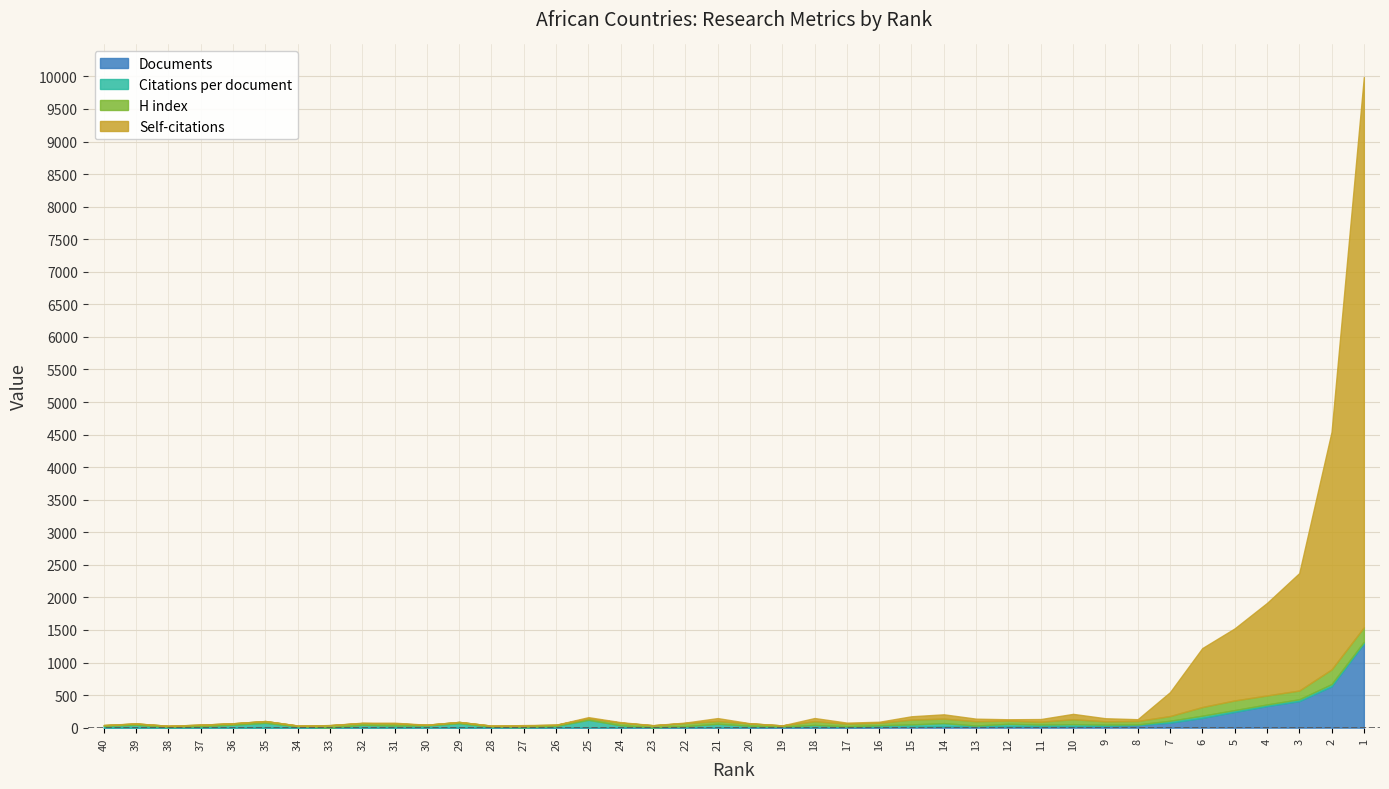

Which category has the lowest value in the Citations per document series?

33